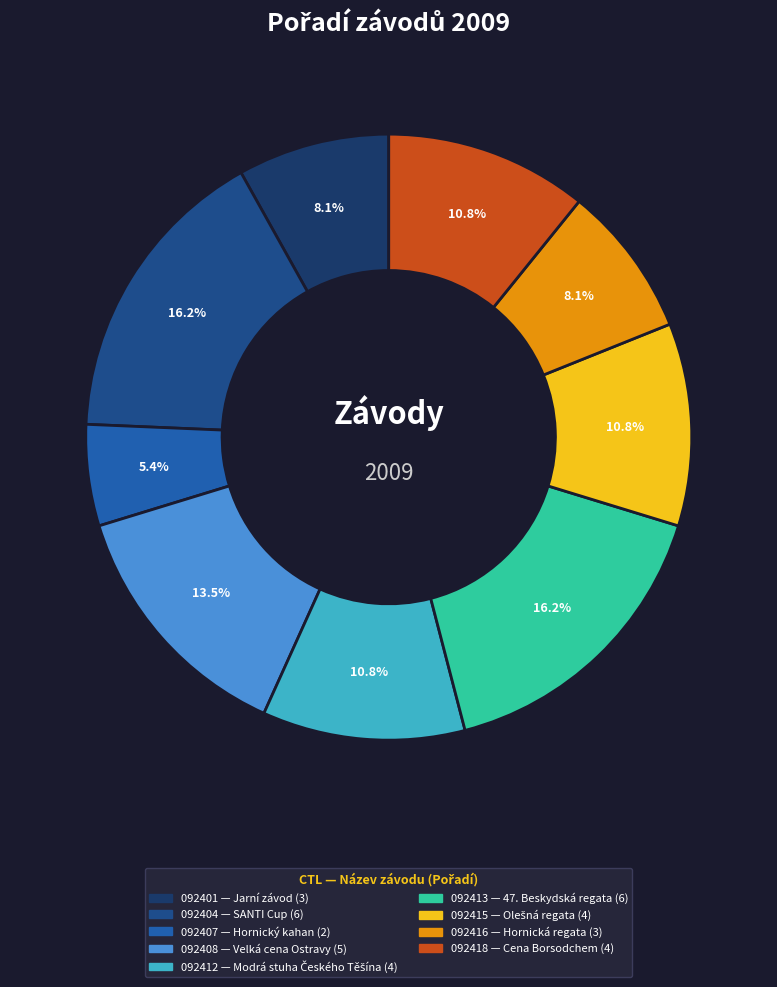

How many segments does this pie chart have?

9